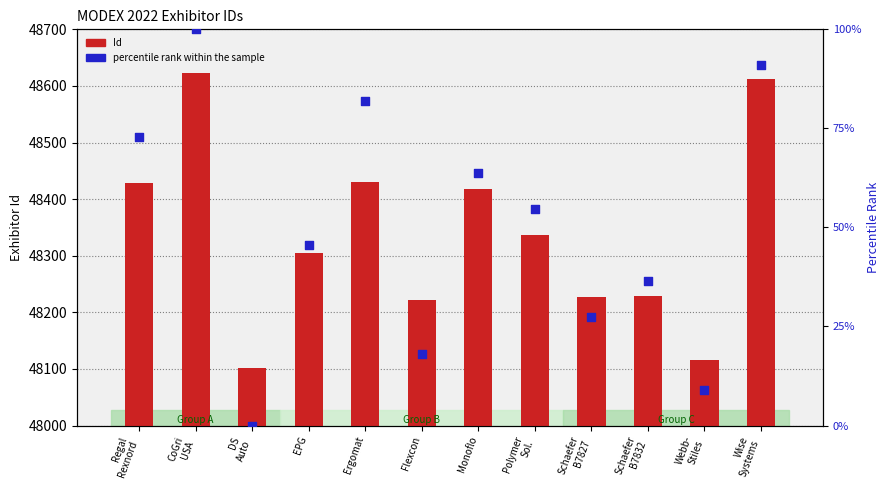

At how many categories does at least one series exceed 24977?

12